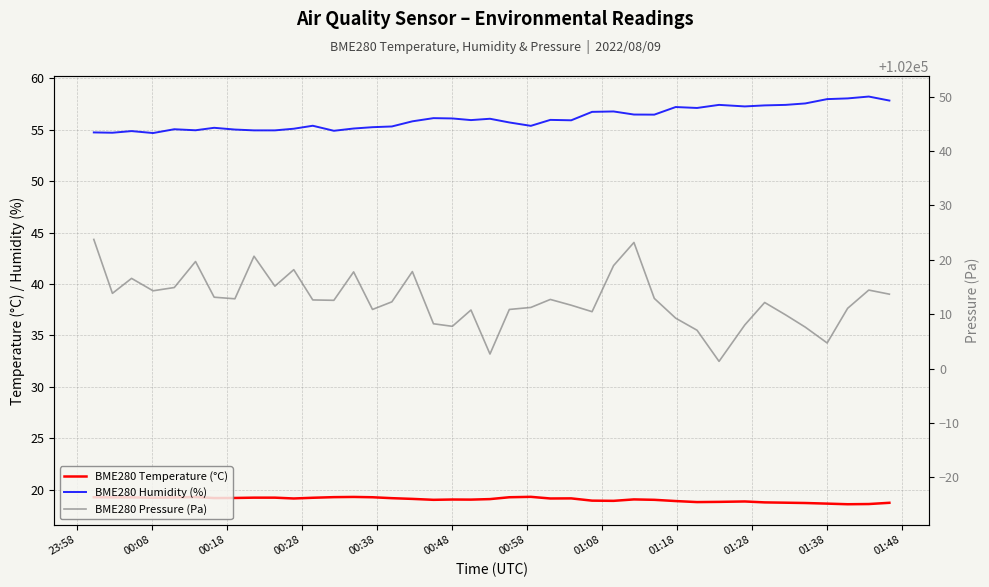

What is the minimum value for BME280 Pressure (Pa)?

102001.3